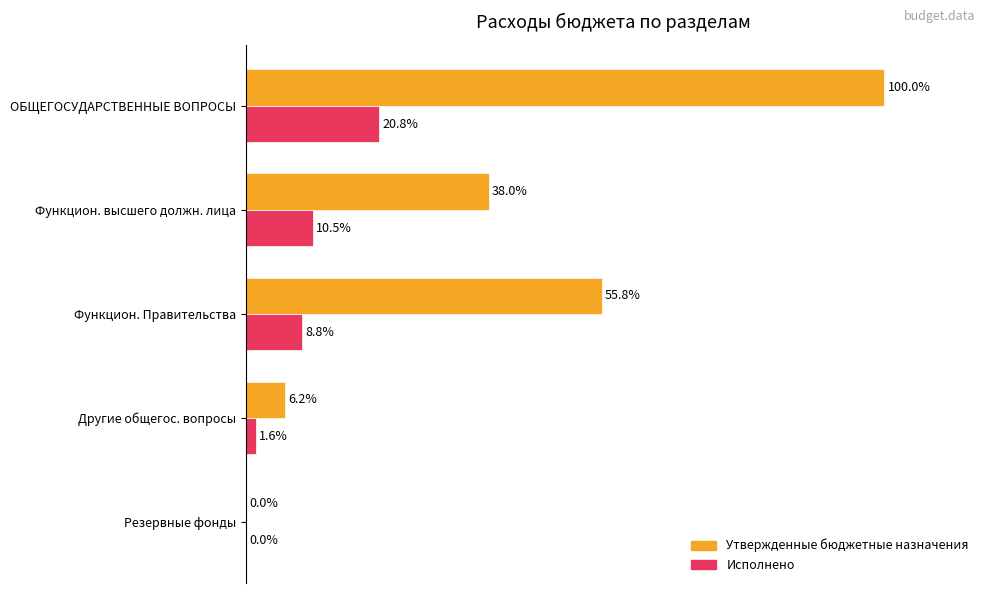

Between ОБЩЕГОСУДАРСТВЕННЫЕ ВОПРОСЫ and Резервные фонды, which series saw the biggest shift?

Утвержденные бюджетные назначения